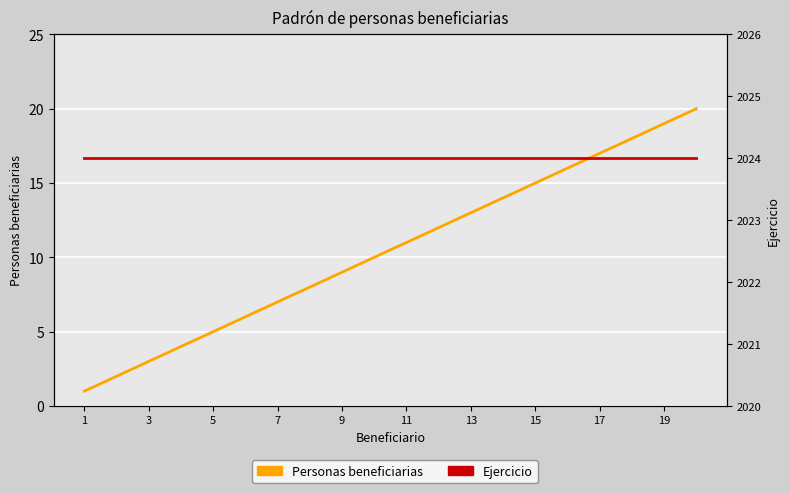

What is the maximum value for Personas beneficiarias?

20